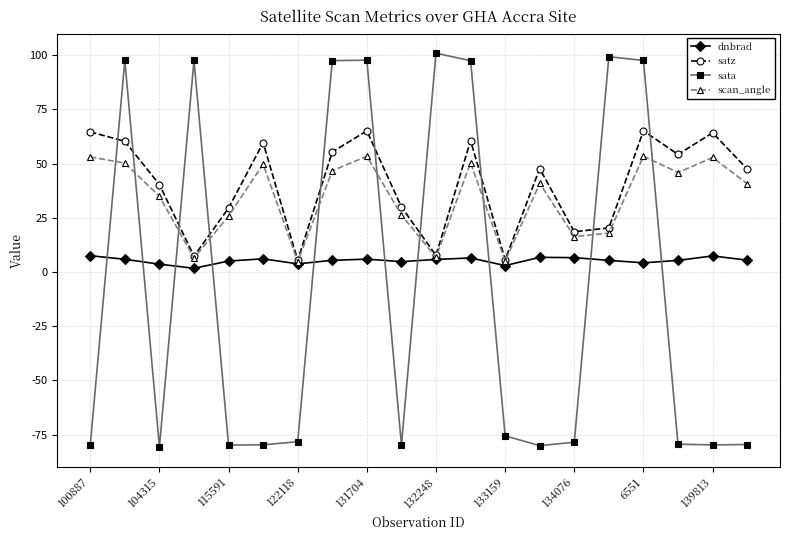

What is the value of the dnbrad point at the 15th from the left?

6.6